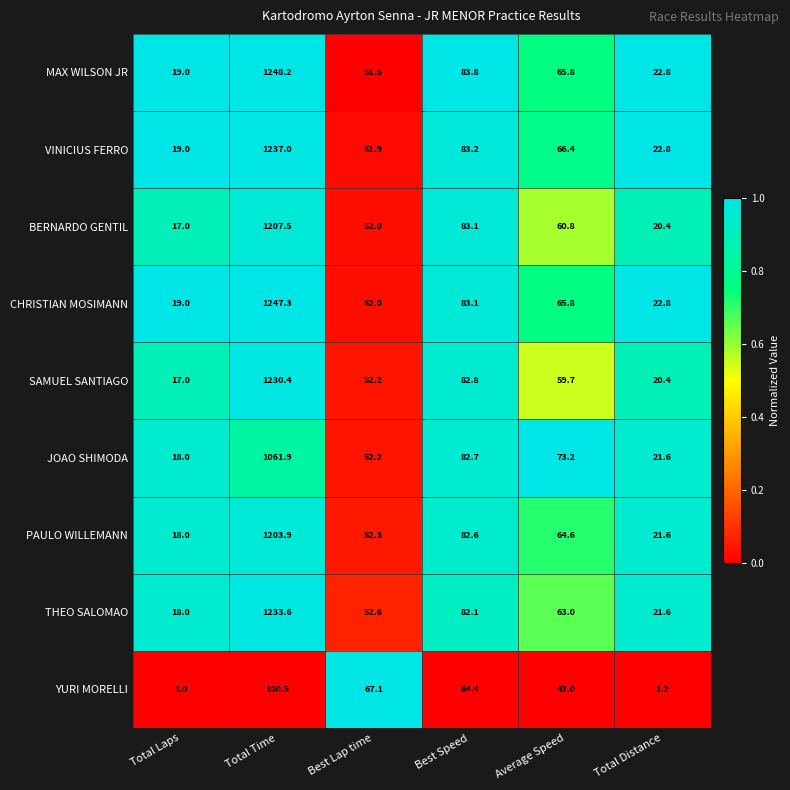

What is the total value across all series at Best Lap time?

483.8